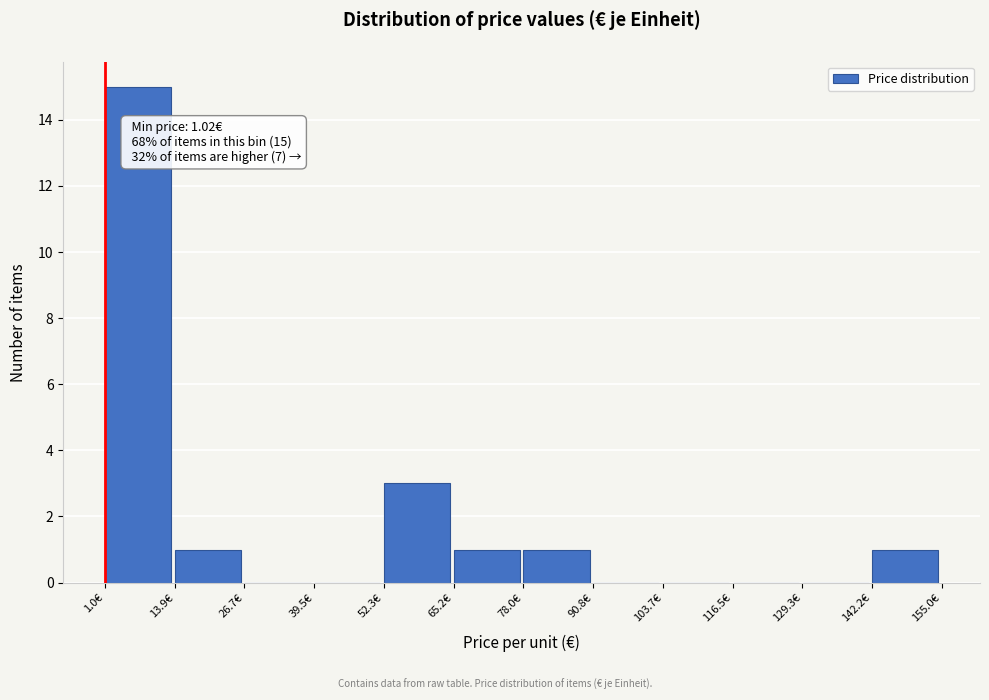

Over which range of the x-axis is the bar tallest?

2 to 14